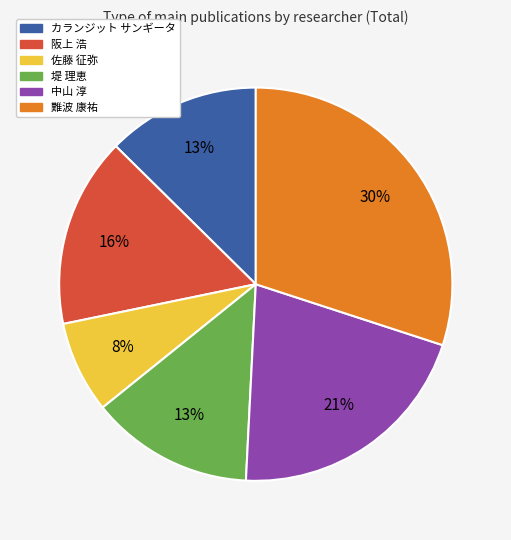

Does any single category account for the majority?

No